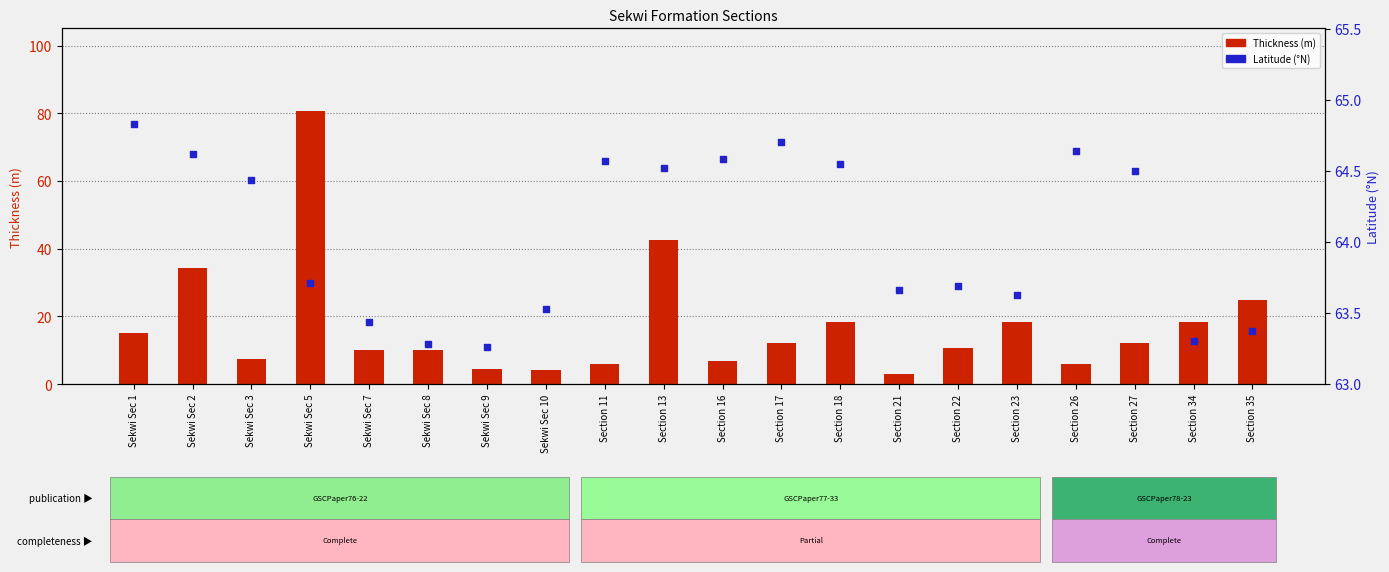

Which series contains the highest Y value?

Thickness (m)